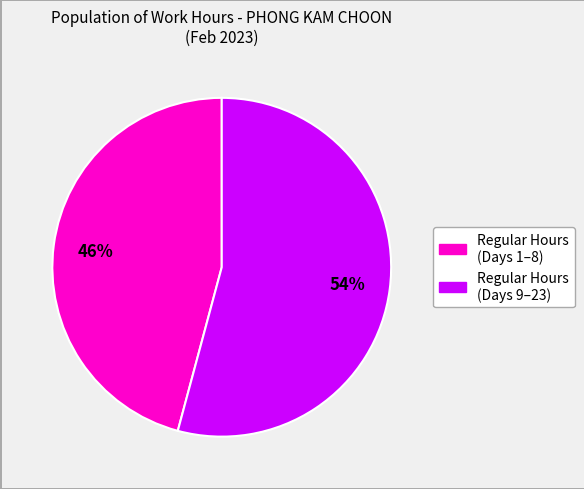

To the nearest percent, what is the average slice percentage?

50%